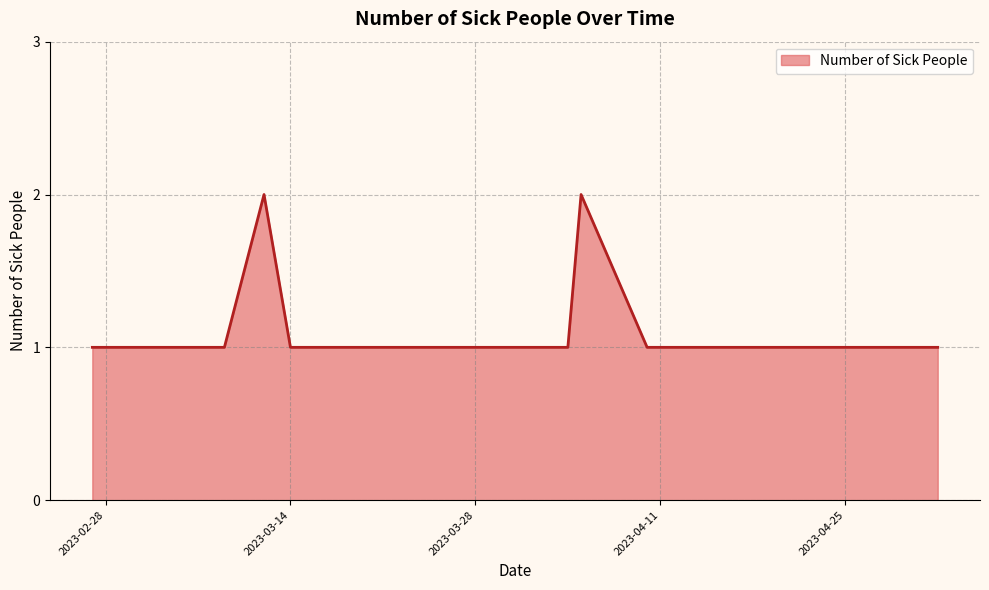

What is the average value?

1